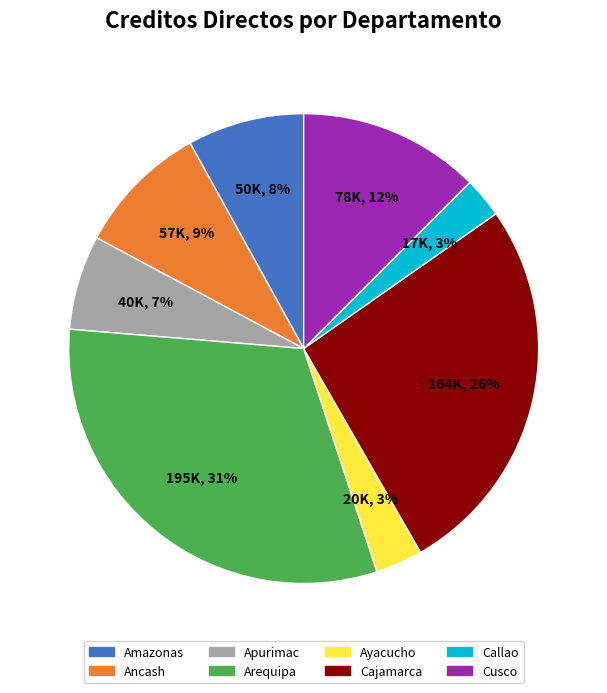

How many segments does this pie chart have?

8